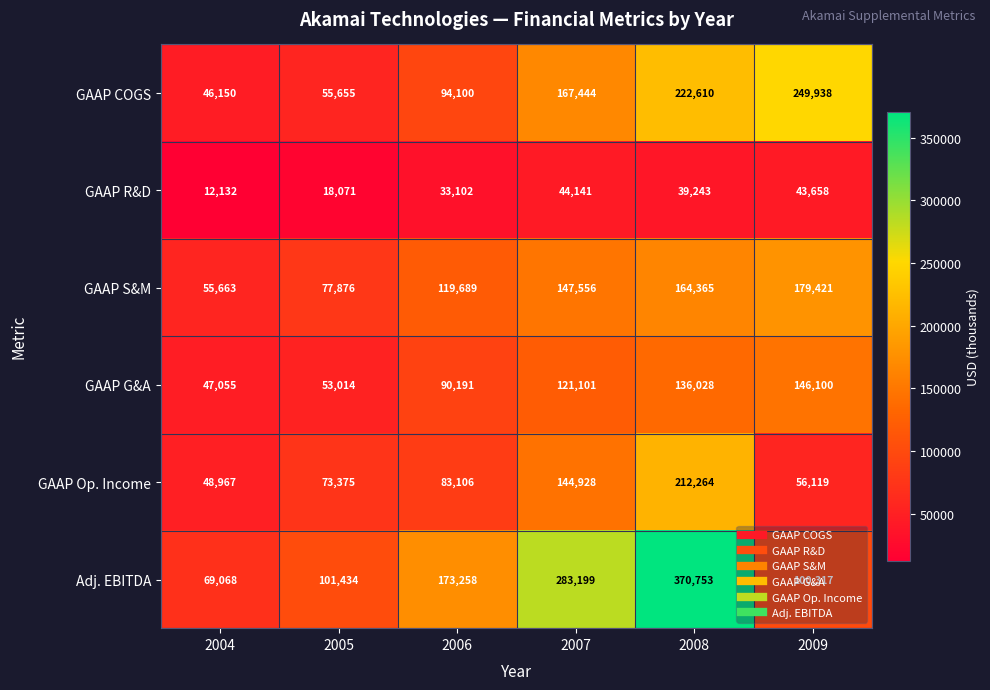

Between 2004 and 2009, which series saw the biggest shift?

GAAP COGS